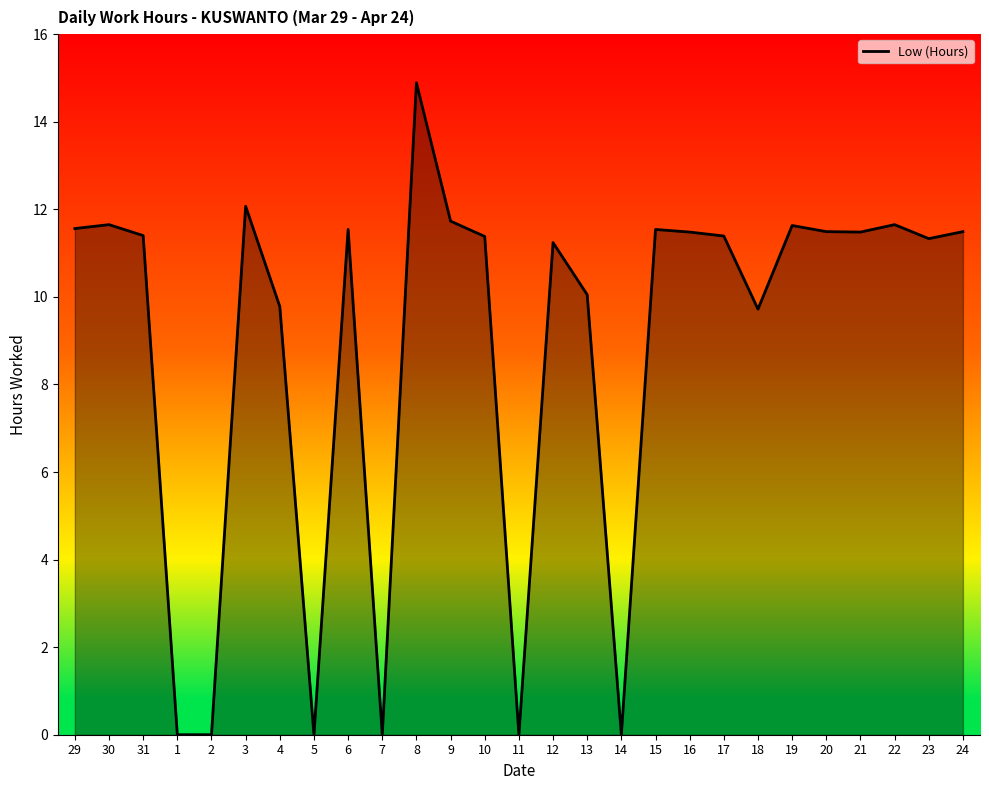

What is the approximate value at 31?

11.4